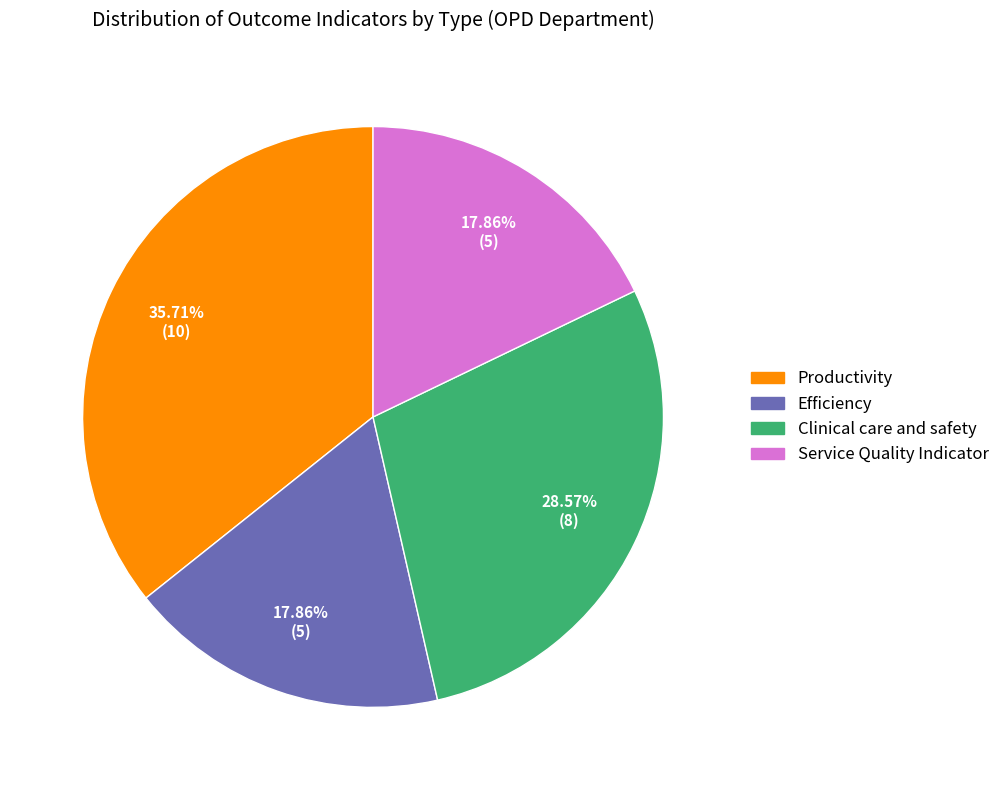

Is there a majority slice in this chart?

No